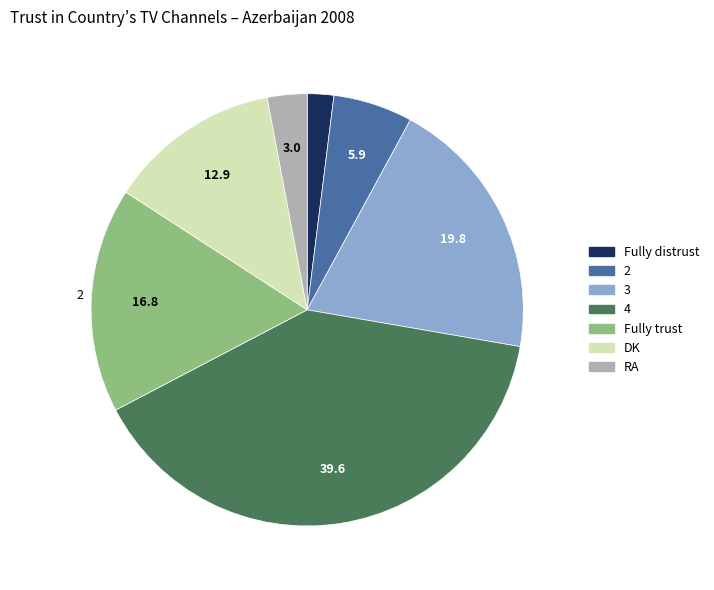

What is the smallest slice in the pie chart?

Fully distrust